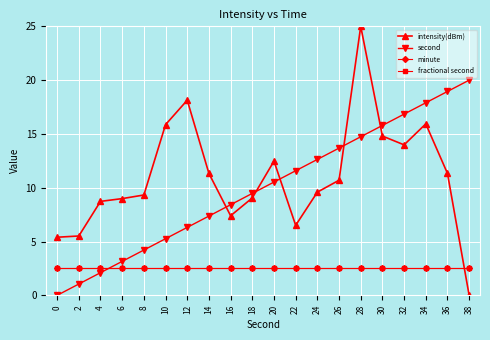

Is this an area chart (filled region under the line)?

No